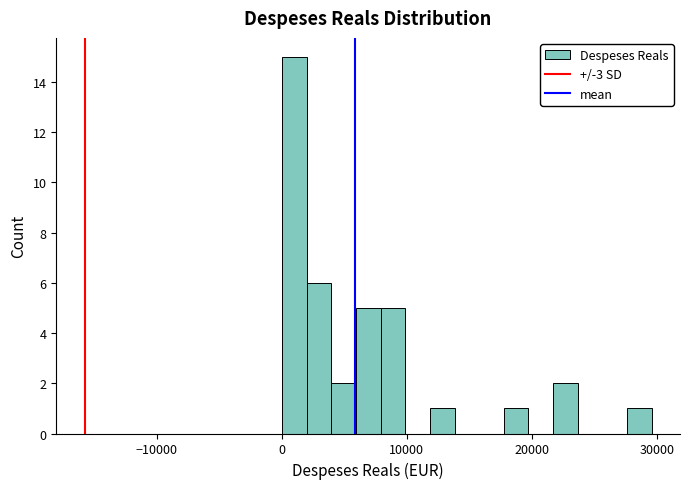

Around what value on the x-axis is the tallest bar? Give the approximate position of its centre, as read against the axis.

1000